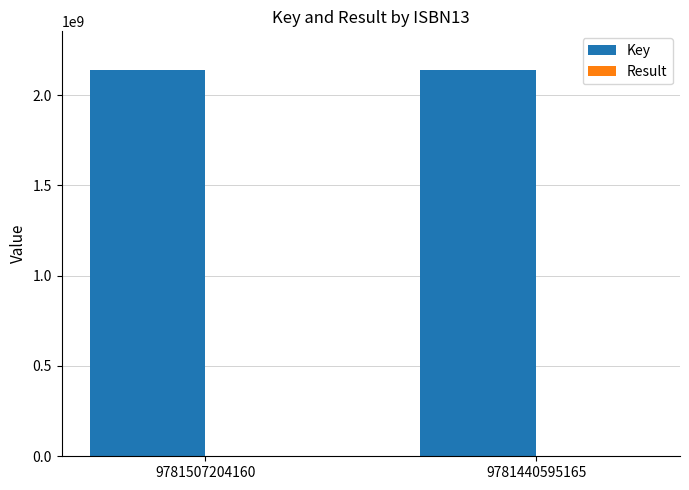

Are the bars grouped side by side (vs. stacked)?

Yes